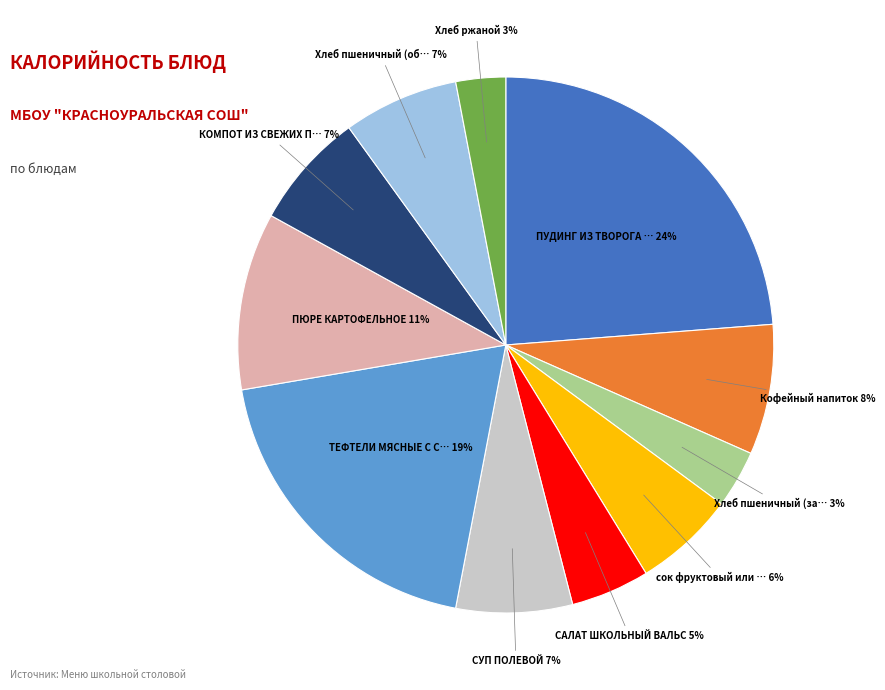

To the nearest percent, what is the difference between the largest and smallest slice percentages?

21%